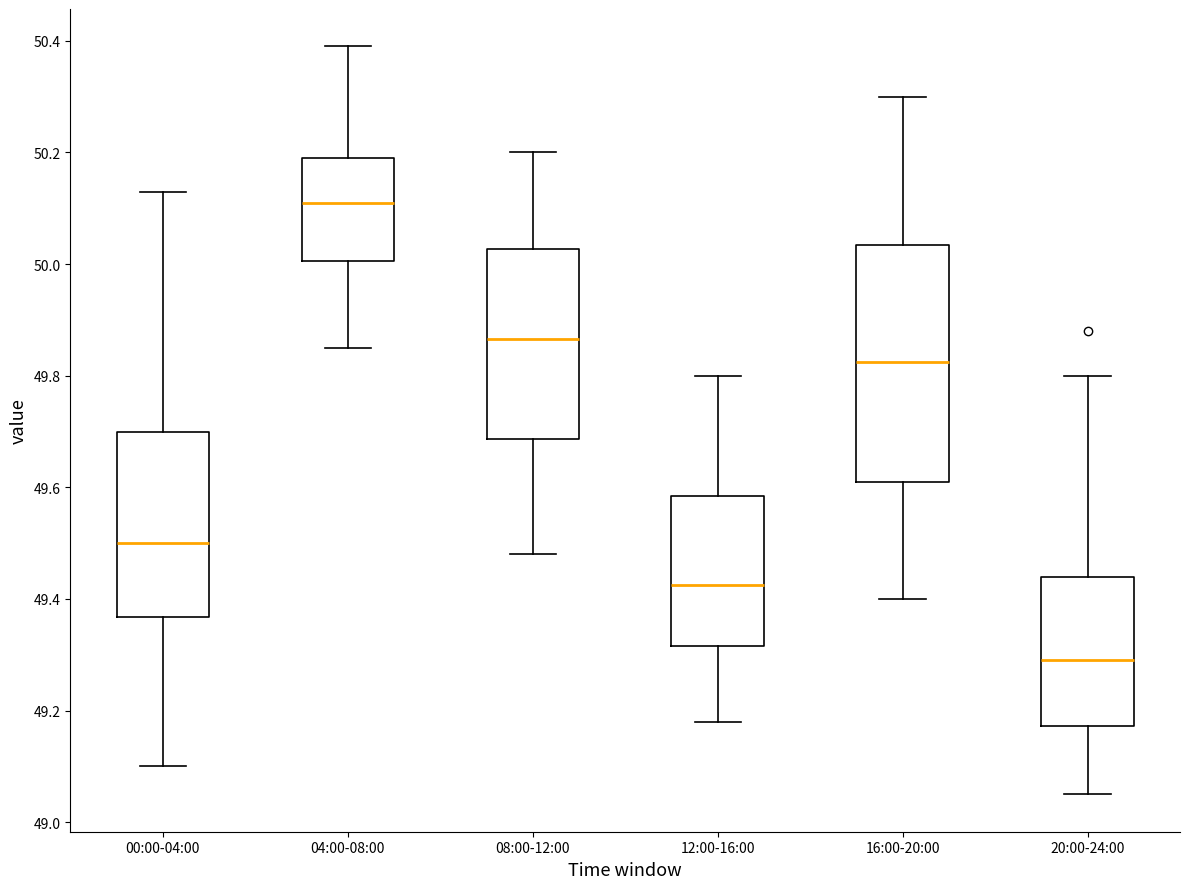

Reading left to right, read every box against the y-axis: the position of its median line, the range the box covers, and the ends of its whiskers. The values are not printed on the chart, so give them approximately, as read against the axis.

00:00-04:00: median 49.50, box 49.36 to 49.70, whiskers 49.10 to 50.14
04:00-08:00: median 50.12, box 50.00 to 50.20, whiskers 49.86 to 50.40
08:00-12:00: median 49.86, box 49.68 to 50.02, whiskers 49.48 to 50.20
12:00-16:00: median 49.42, box 49.32 to 49.58, whiskers 49.18 to 49.80
16:00-20:00: median 49.82, box 49.62 to 50.04, whiskers 49.40 to 50.30
20:00-24:00: median 49.30, box 49.18 to 49.44, whiskers 49.06 to 49.80